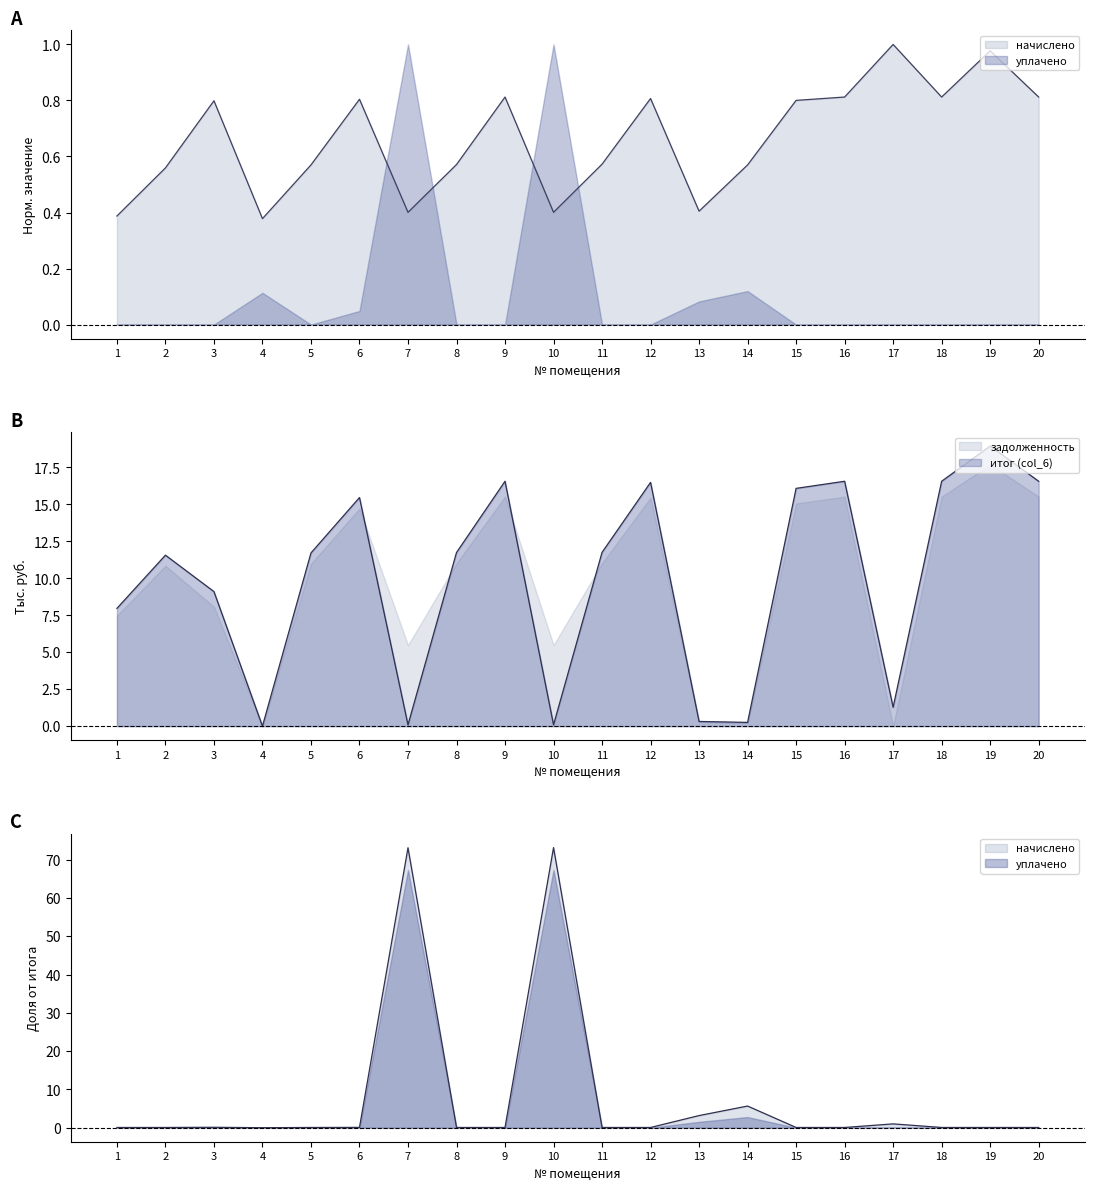

At which label does уплачено reach its minimum?

4